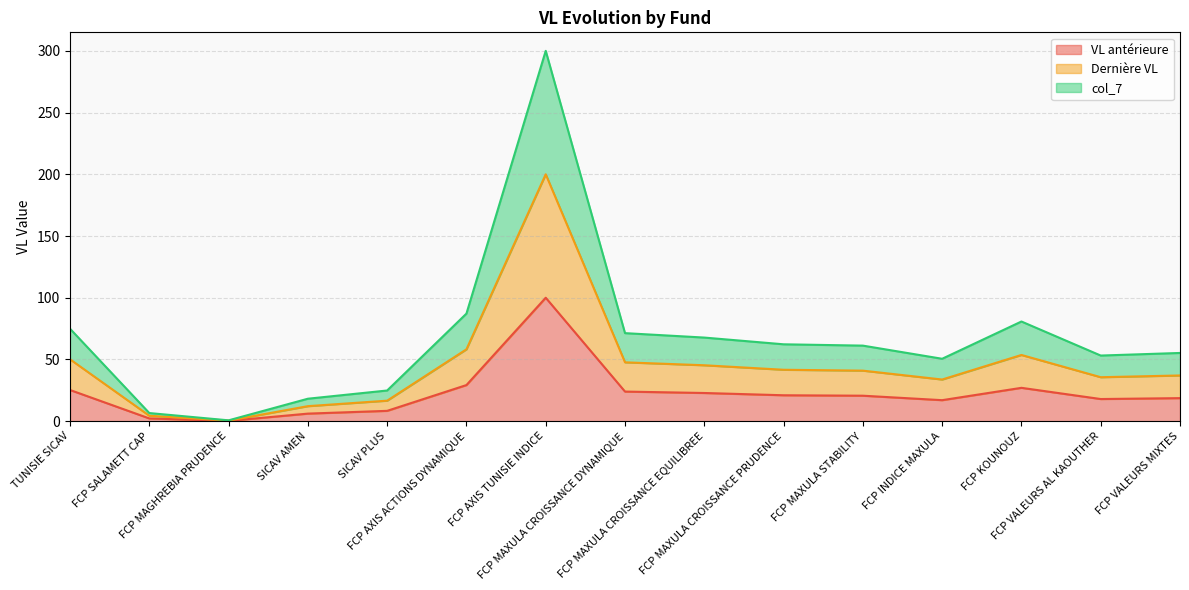

How many lines are shown in the chart?

3